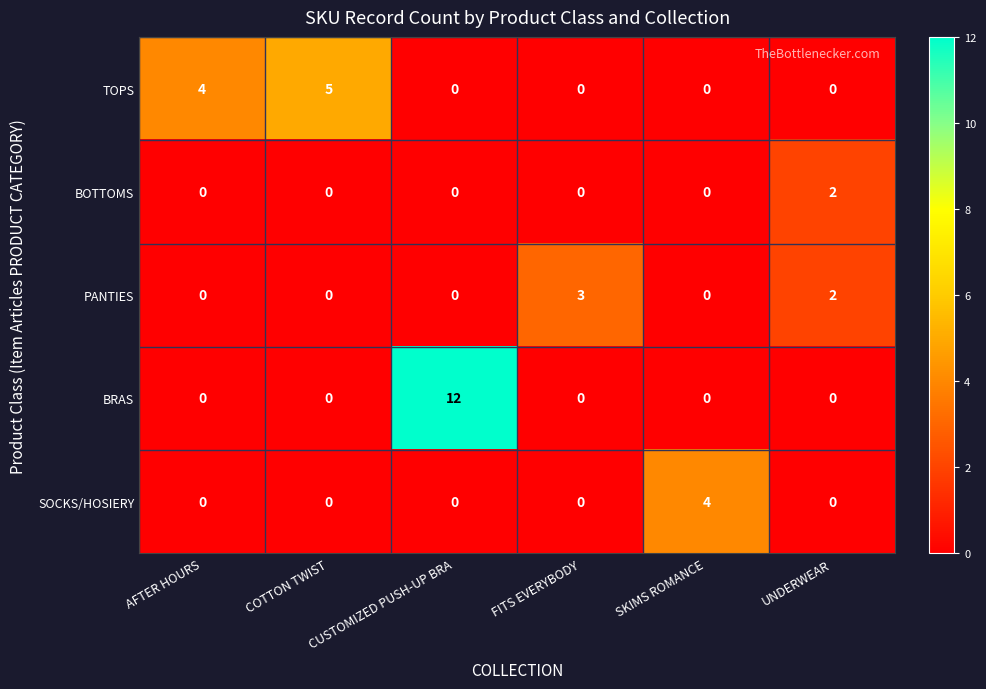

At how many categories does at least one series exceed 9?

1